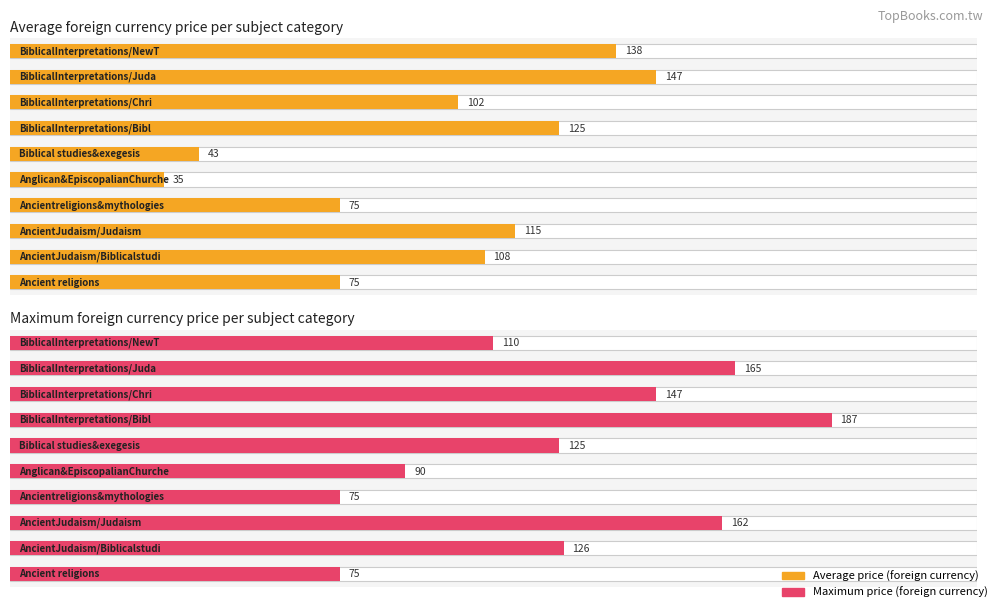

Are the bars grouped side by side (vs. stacked)?

Yes